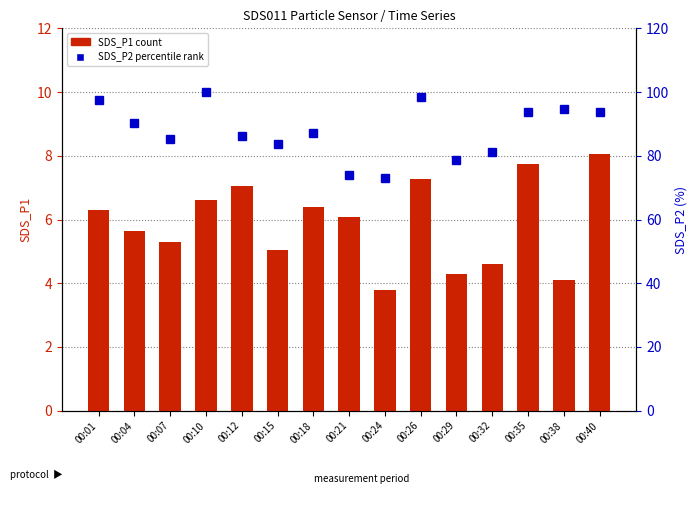

At which category is the sum across all series the highest?

00:10